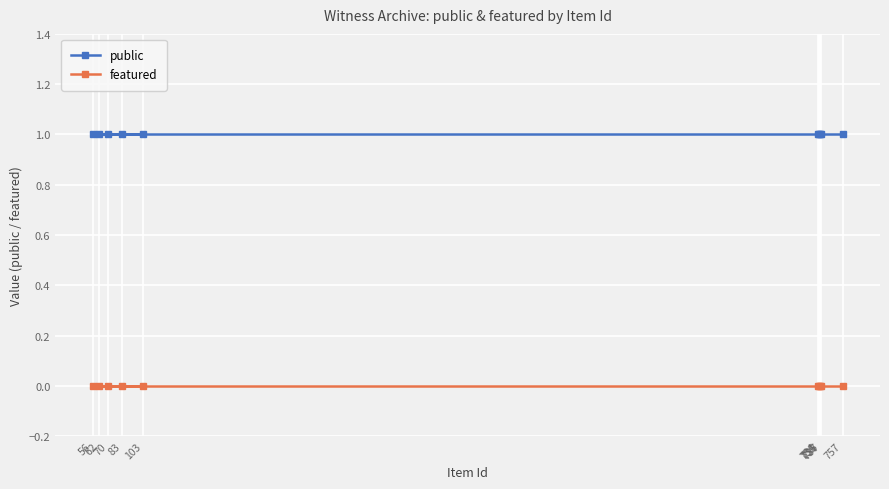

Reading left to right, list all the values displayed in this chart.

public: 1	1	1	1	1	1	1	1	1	1
featured: 0	0	0	0	0	0	0	0	0	0